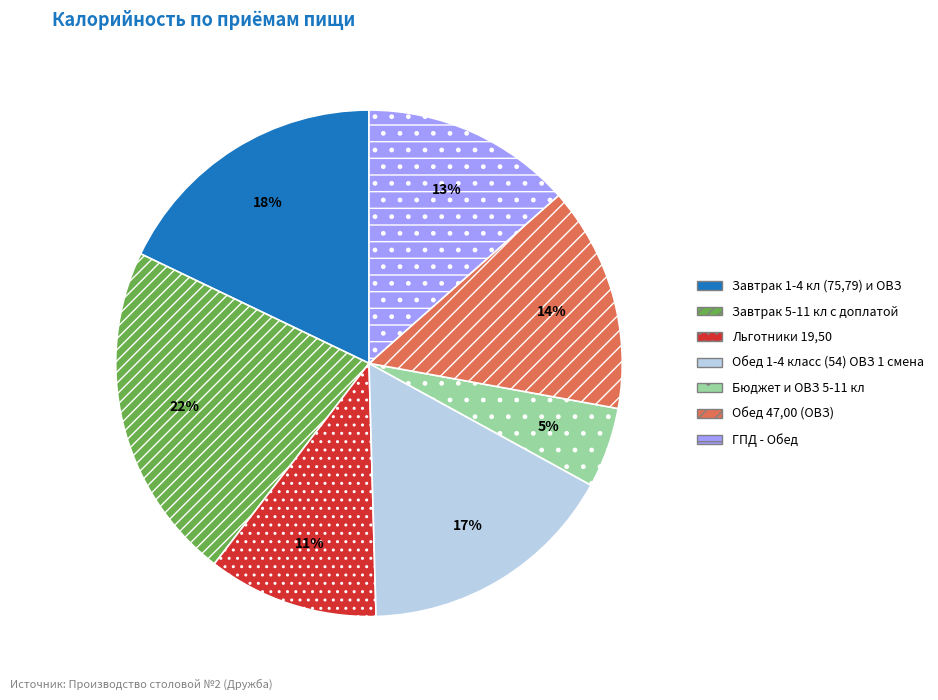

To the nearest percent, what is the combined percentage of Обед 47,00 (ОВЗ) and Завтрак 1-4 кл (75,79) и ОВЗ?

32%